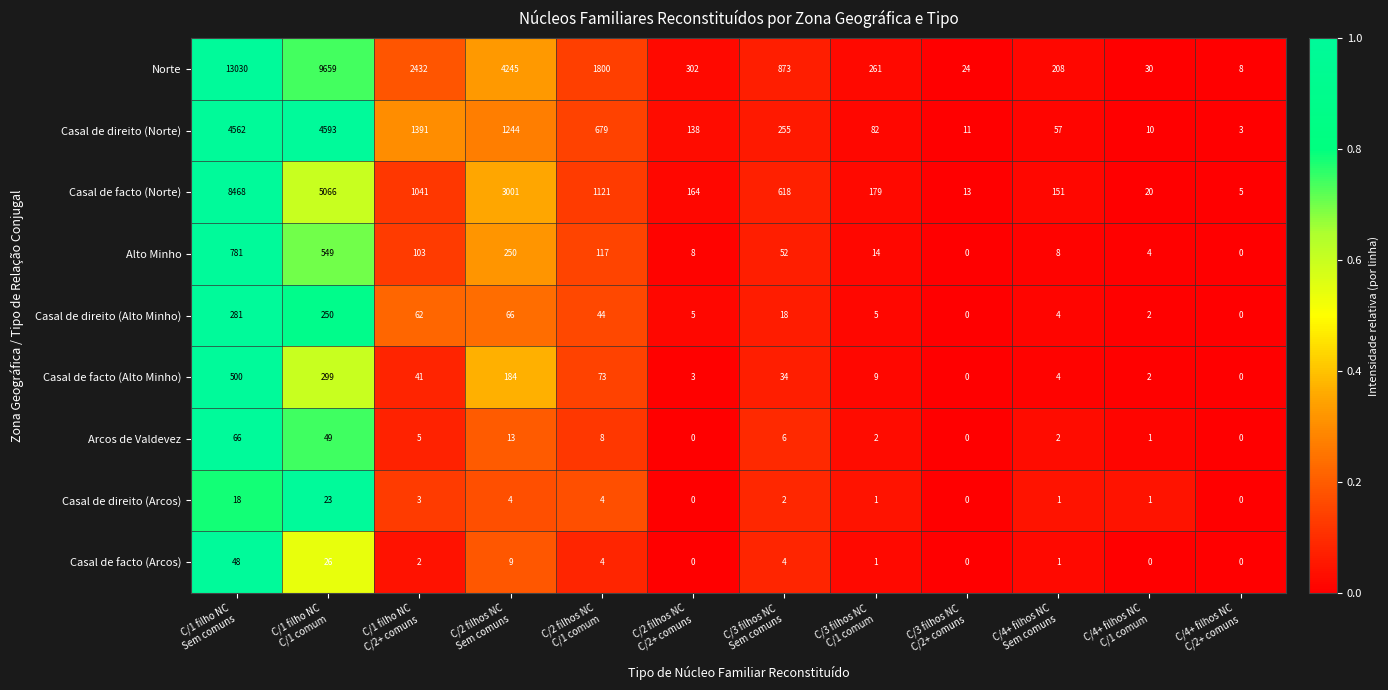

What is the greatest value displayed?

13030